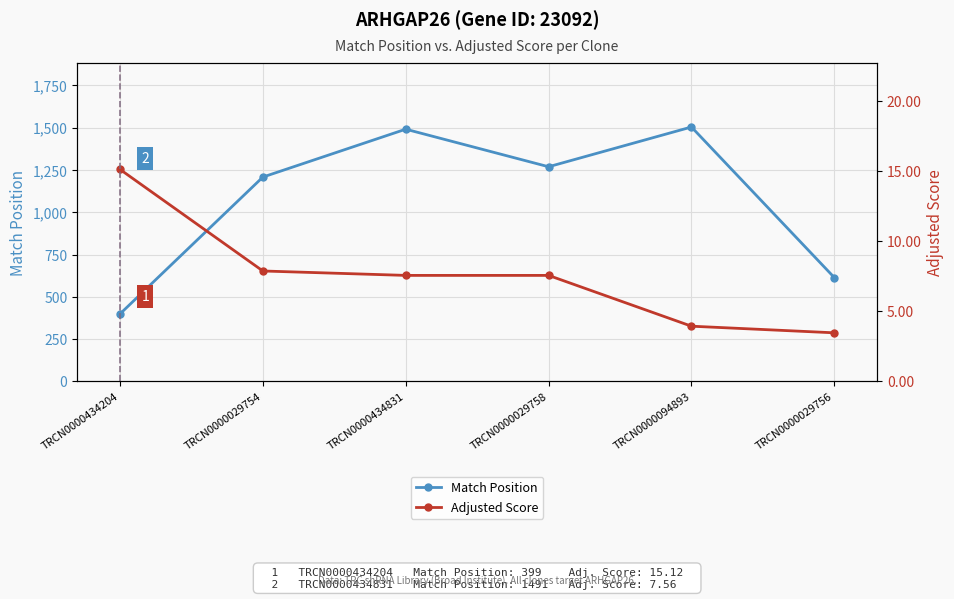

Is it true that Match Position equals 614.0 at TRCN0000029756?

True